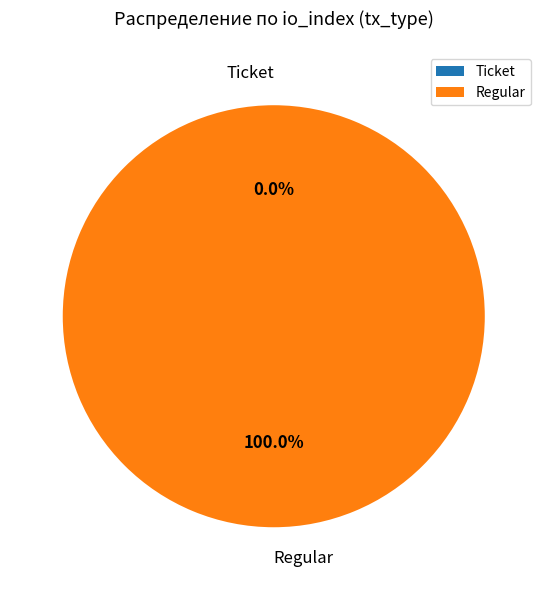

What is the smallest slice in the pie chart?

Ticket